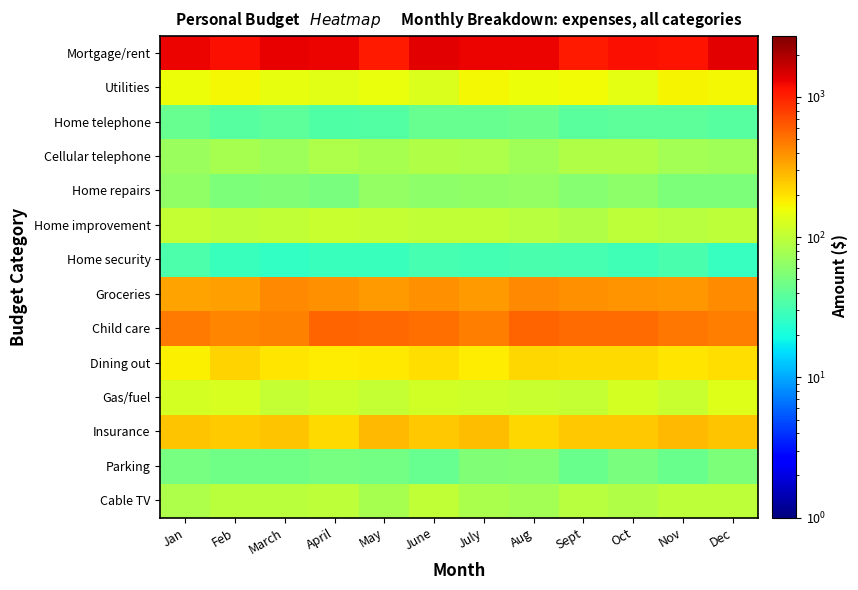

Reading left to right, list all the values displayed in this chart.

Mortgage/rent: Jan=1298.6	Feb=1178.0	March=1329.1	April=1271.1	May=1053.9	June=1371.2	July=1294.0	Aug=1303.0	Sept=1066.1	Oct=1182.1	Nov=1153.5	Dec=1353.6
Utilities: Jan=156.5	Feb=164.5	March=147.5	April=137.7	May=152.5	June=130.4	July=164.7	Aug=155.9	Sept=161.6	Oct=143.5	Nov=171.2	Dec=167.7
Home telephone: Jan=43.3	Feb=36.3	March=39.6	April=34.5	May=35.9	June=42.2	July=42.9	Aug=45.6	Sept=37.9	Oct=38.4	Nov=39.6	Dec=36.3
Cellular telephone: Jan=71.1	Feb=79.4	March=73.4	April=84.1	May=78.5	June=88.0	July=84.8	Aug=75.5	Sept=88.0	Oct=87.3	Nov=77.3	Dec=74.9
Home repairs: Jan=63.3	Feb=53.5	March=54.6	April=51.1	May=65.2	June=63.0	July=63.7	Aug=65.1	Sept=59.3	Oct=61.2	Nov=53.5	Dec=53.1
Home improvement: Jan=105.1	Feb=99.1	March=102.0	April=107.9	May=104.0	June=101.6	July=101.8	Aug=94.1	Sept=85.9	Oct=98.1	Nov=91.4	Dec=97.3
Home security: Jan=33.2	Feb=27.6	March=26.0	April=28.0	May=28.1	June=31.5	July=30.5	Aug=32.6	Sept=31.5	Oct=29.2	Nov=32.8	Dec=27.0
Groceries: Jan=342.7	Feb=350.8	March=426.7	April=395.4	May=359.4	June=400.1	July=358.3	Aug=423.6	Sept=393.5	Oct=385.7	Nov=376.2	Dec=415.6
Child care: Jan=479.3	Feb=438.1	March=442.7	April=569.3	May=561.3	June=530.0	July=464.9	Aug=570.4	Sept=541.8	Oct=532.5	Nov=492.4	Dec=465.8
Dining out: Jan=175.8	Feb=224.2	March=197.3	April=182.1	May=188.4	June=204.8	July=180.6	Aug=221.4	Sept=215.5	Oct=213.2	Nov=195.9	Dec=207.6
Gas/fuel: Jan=123.0	Feb=125.4	March=105.0	April=117.0	May=103.5	June=119.8	July=113.9	Aug=107.2	Sept=105.7	Oct=123.2	Nov=108.1	Dec=135.3
Insurance: Jan=256.1	Feb=238.5	March=256.8	April=214.2	May=284.4	June=248.7	July=271.2	Aug=218.7	Sept=249.0	Oct=249.3	Nov=282.8	Dec=255.4
Parking: Jan=49.6	Feb=46.5	March=47.5	April=50.3	May=49.1	June=42.8	July=54.9	Aug=55.9	Sept=44.6	Oct=50.8	Nov=44.1	Dec=52.6
Cable TV: Jan=84.1	Feb=94.3	March=96.1	April=97.3	May=79.4	June=101.2	July=82.7	Aug=77.5	Sept=91.5	Oct=86.5	Nov=98.9	Dec=98.3